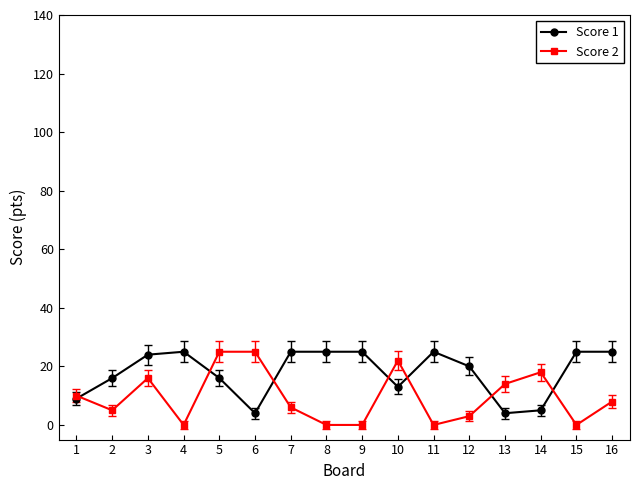

What is the maximum value shown in the chart?

25